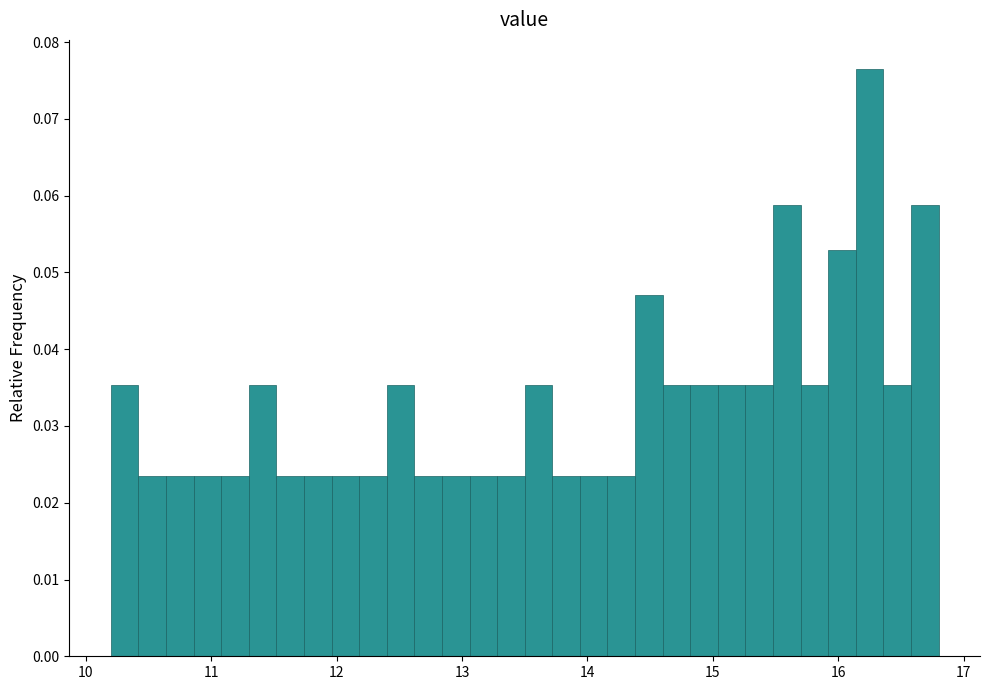

Around what value on the x-axis is the tallest bar? Give the approximate position of its centre, as read against the axis.

16.3